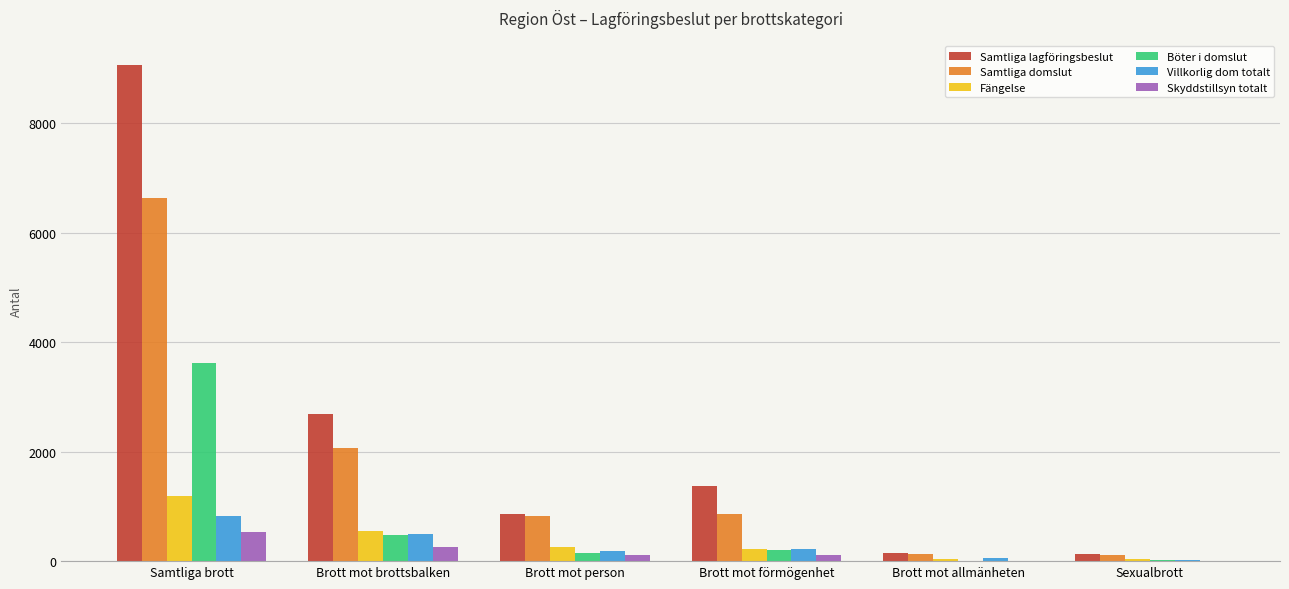

What is the sum of all Samtliga lagföringsbeslut values?

14249